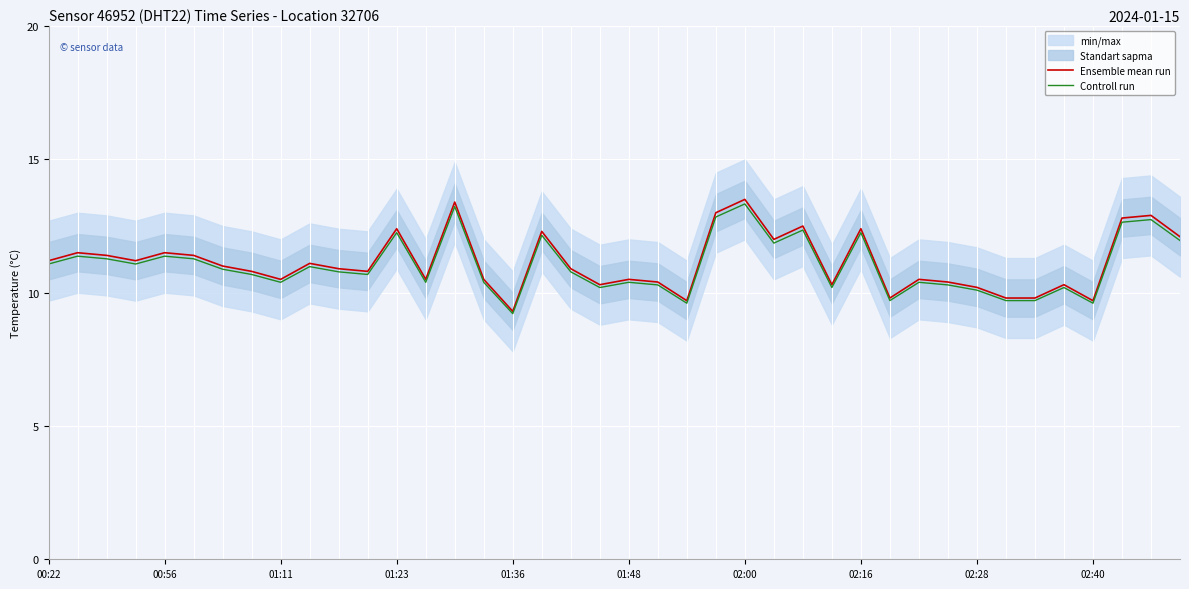

List the series in order of their overall mean, highest first.

Ensemble mean run, Controll run